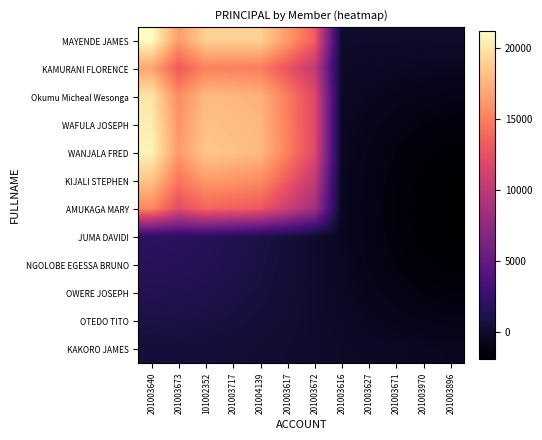

Rank the series at 201003617 from lowest to highest value.

KAKORO JAMES, OTEDO TITO, OWERE JOSEPH, NGOLOBE EGESSA BRUNO, JUMA DAVIDI, AMUKAGA MARY, KAMURANI FLORENCE, KIJALI STEPHEN, Okumu Micheal Wesonga, WAFULA JOSEPH, WANJALA FRED, MAYENDE JAMES